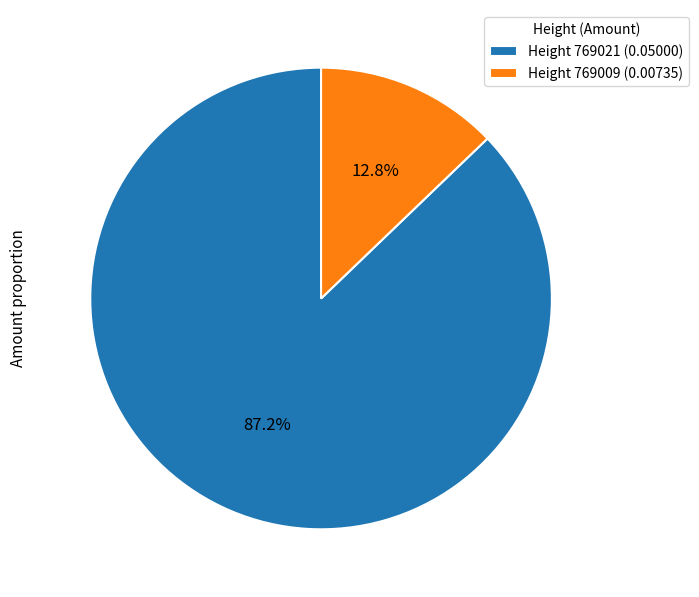

What is the total percentage of Height 769021 (0.05000) and Height 769009 (0.00735)?

100.0%